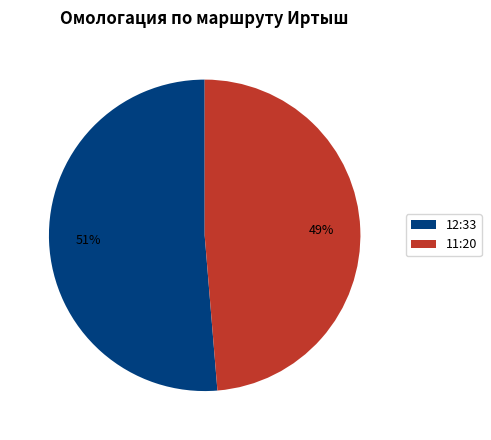

True or false: 12:33 accounts for 61% of the total.

False